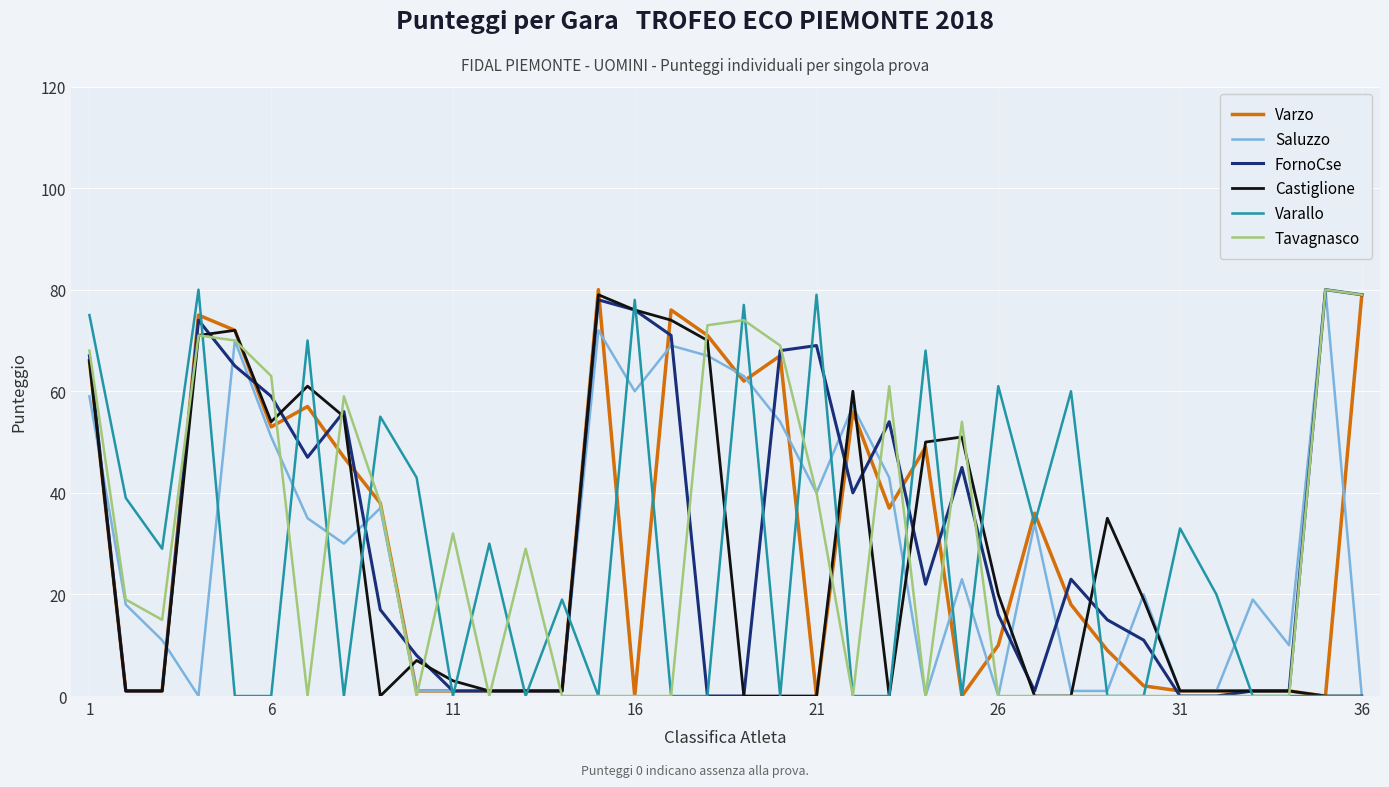

What is the maximum value for Tavagnasco?

80